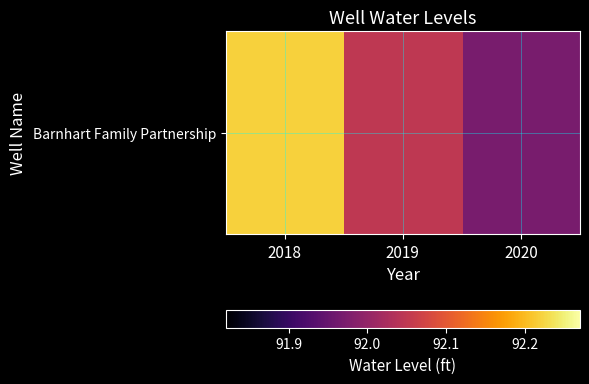

Which has a higher value, 2018 or 2020?

2018